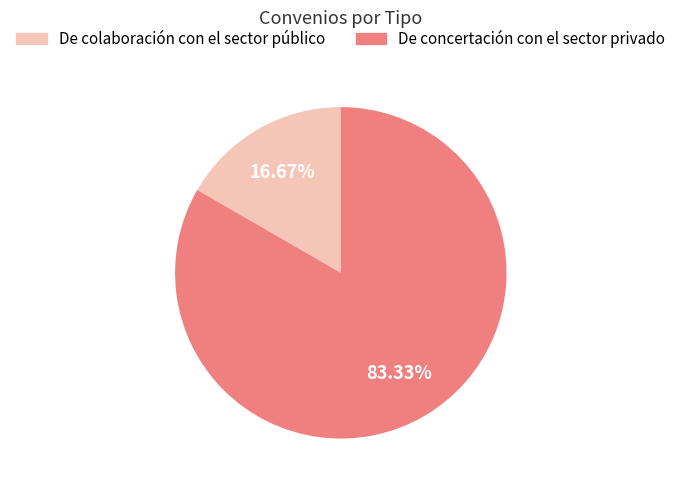

How many slices are in this pie chart?

2